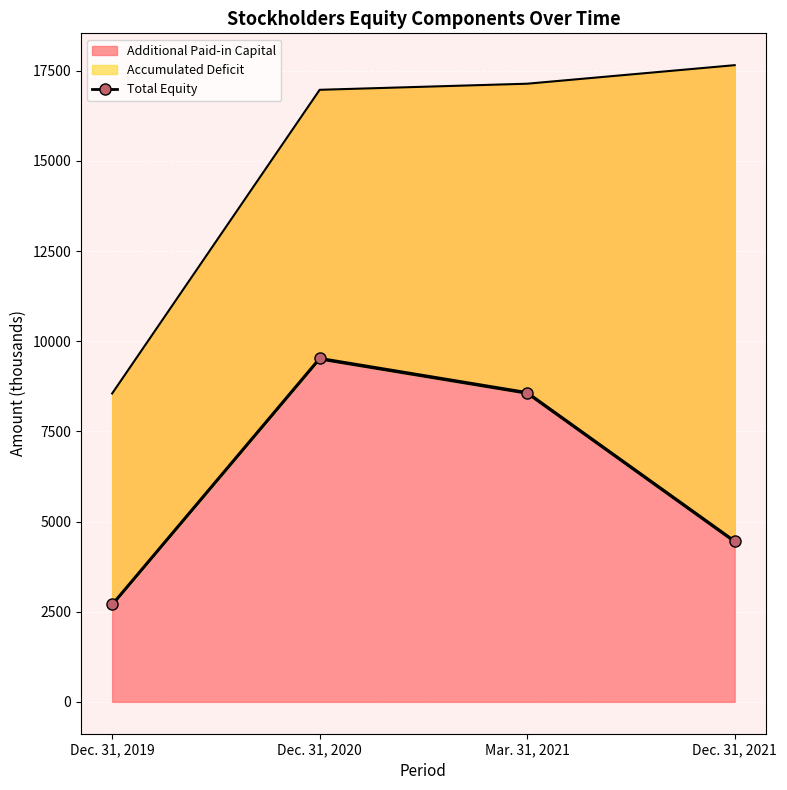

Where does the data first go above 8577?

Dec. 31, 2020